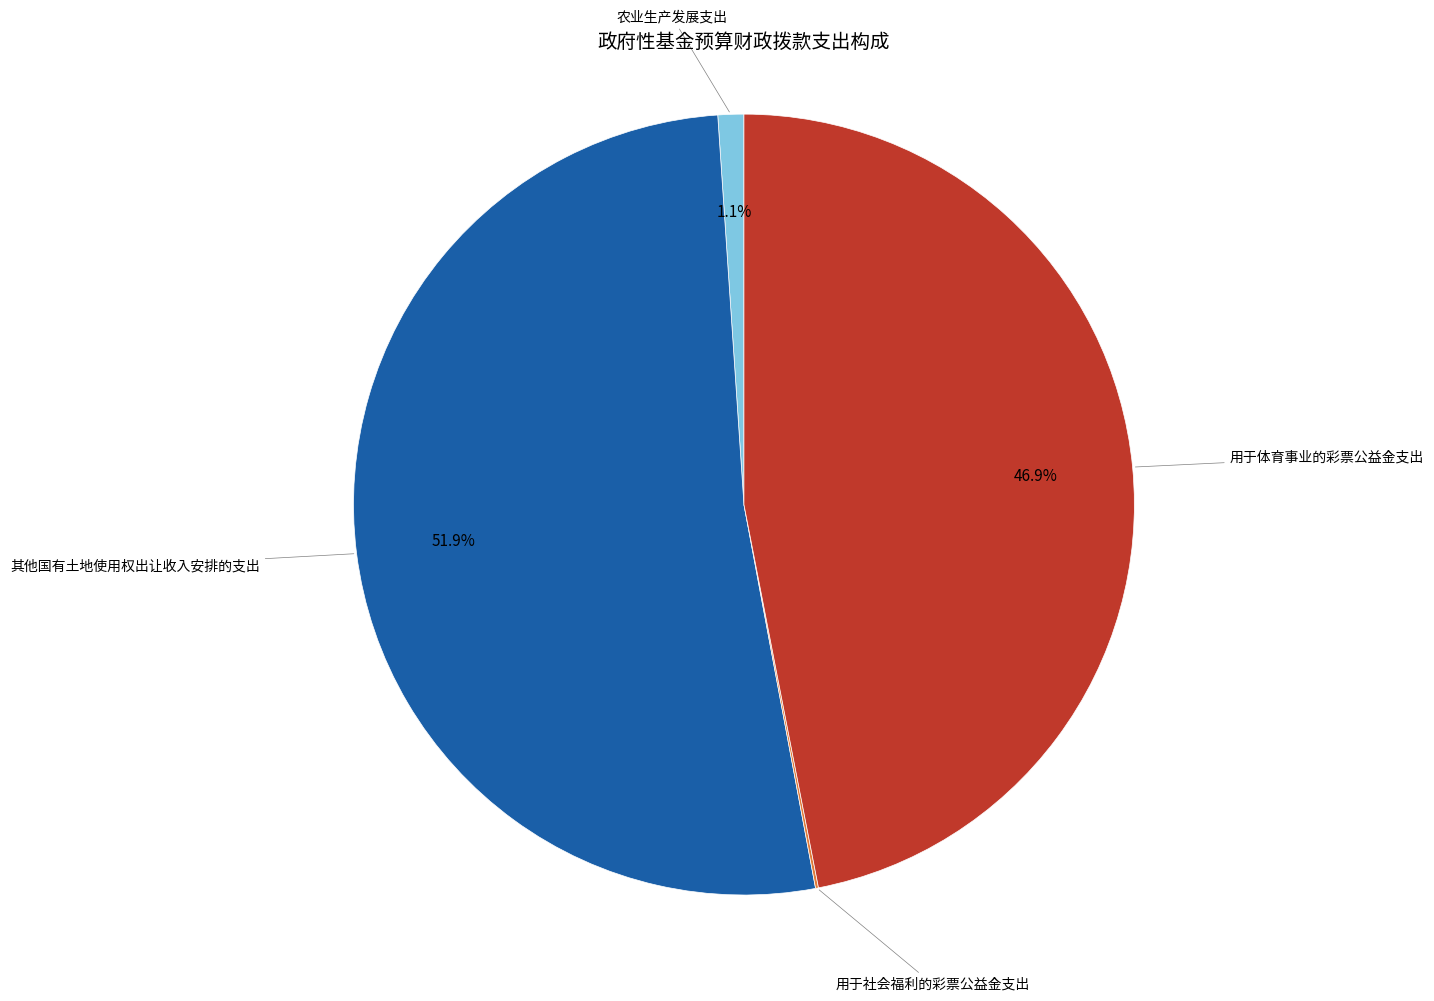

Is there a majority slice in this chart?

Yes